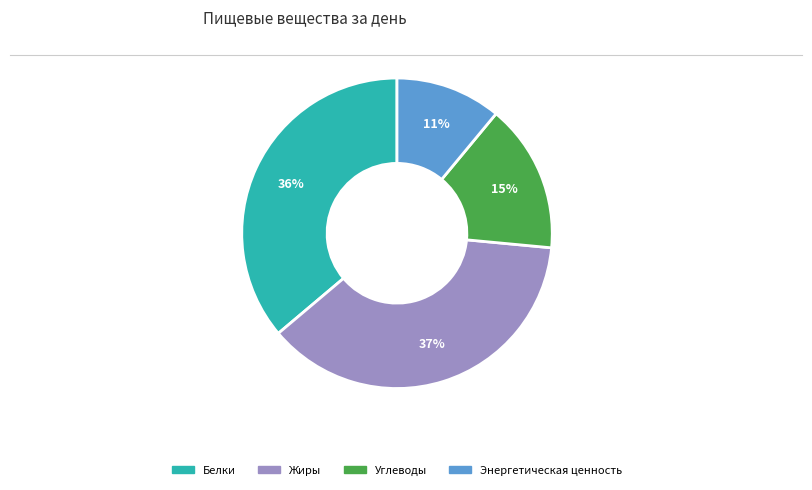

To the nearest percent, what is the average slice percentage?

25%